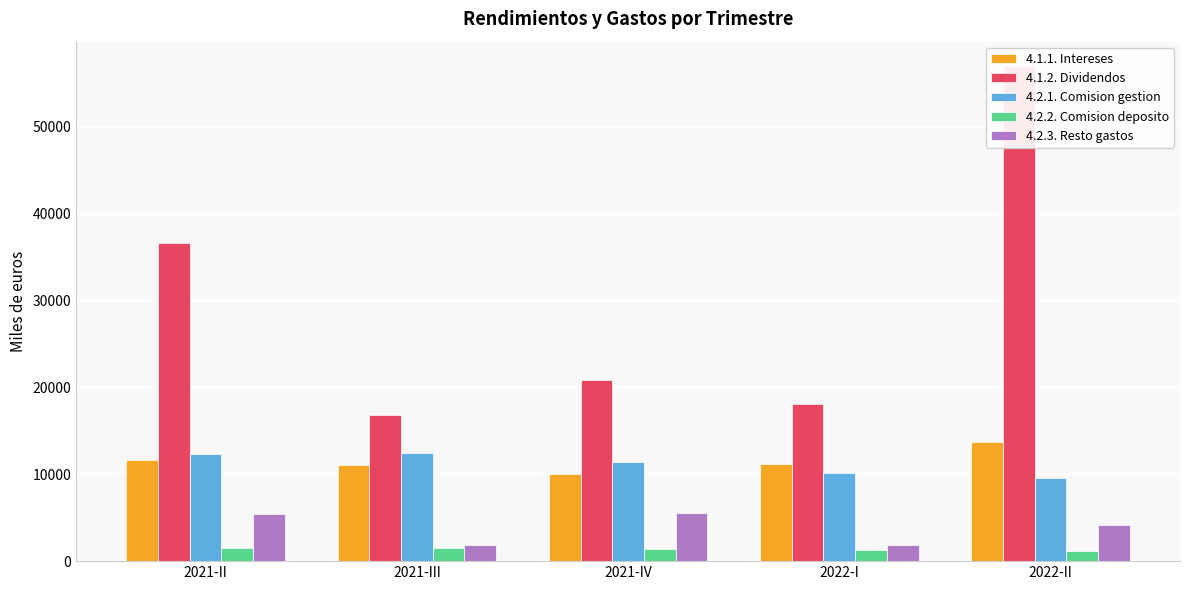

What is the total value across all series at 2021-IV?

49253